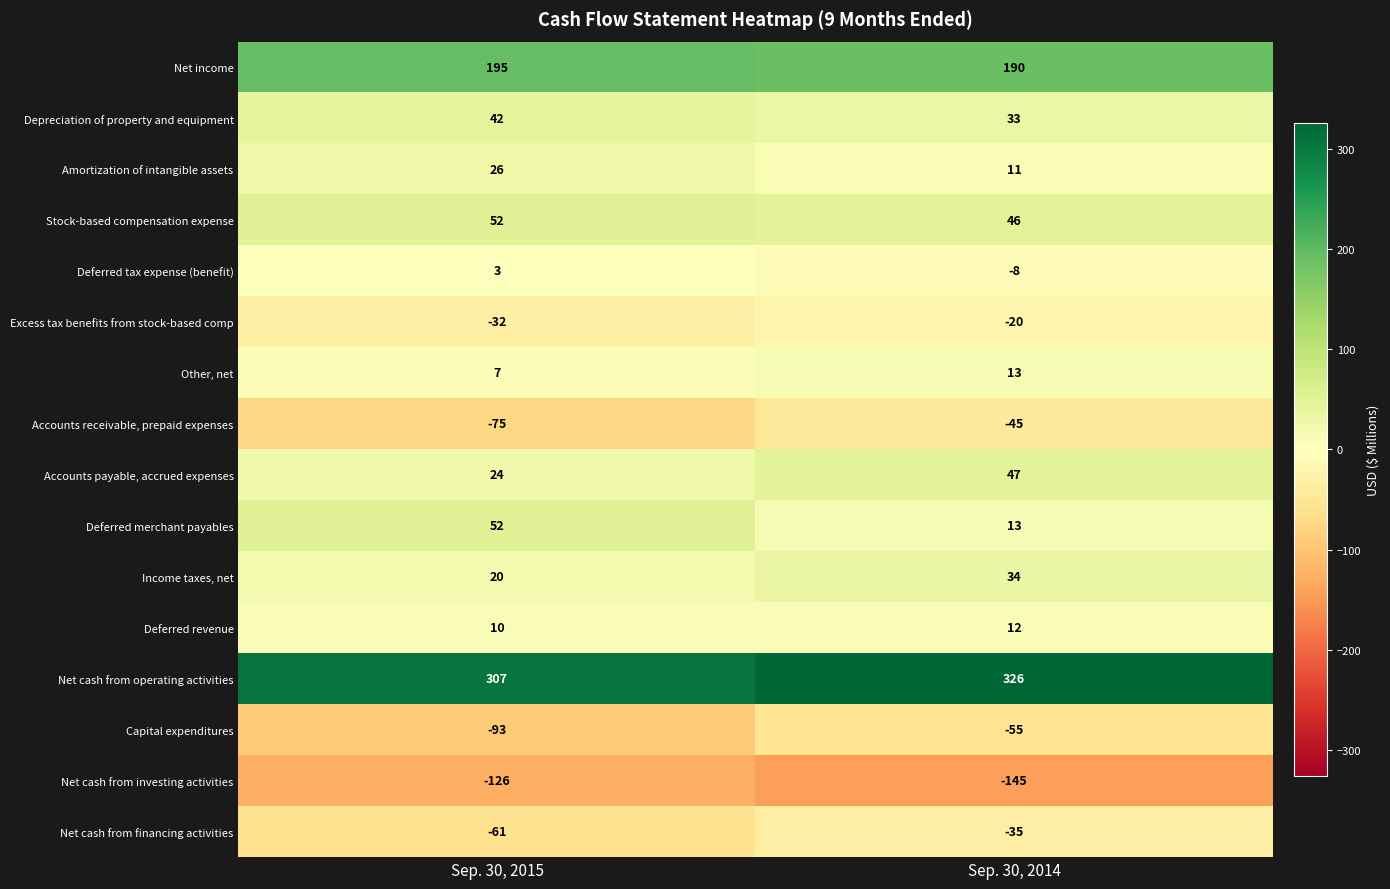

The value of Other, net at Sep. 30, 2014 is 13. True or false?

True